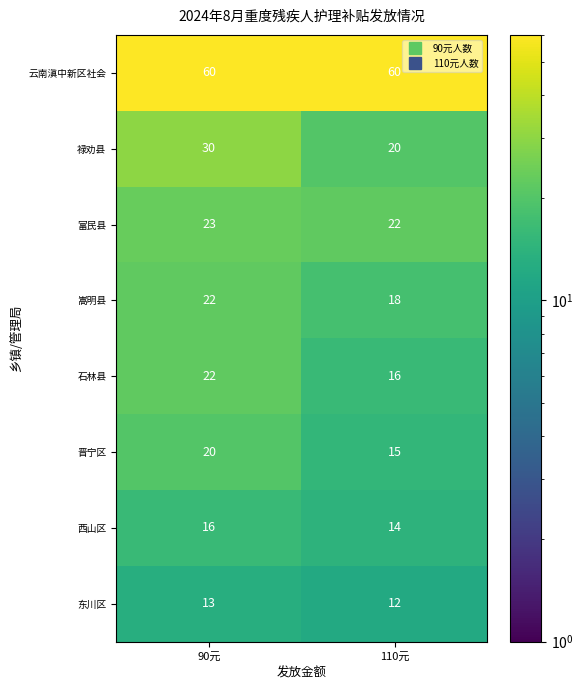

What is the difference between the 晋宁区 values at 90元 and 110元?

5